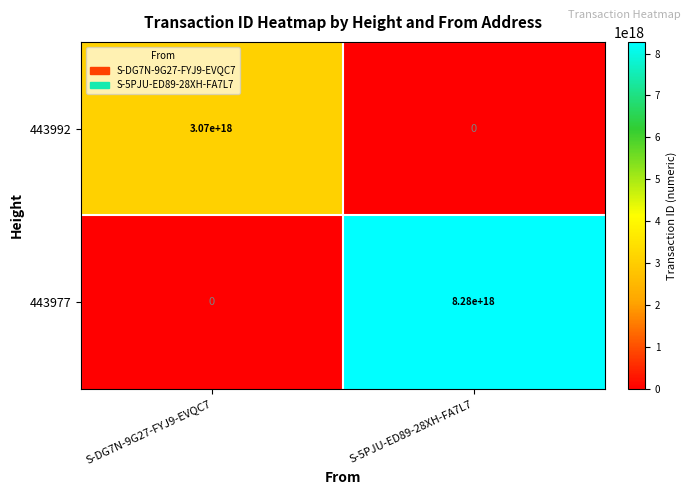

Which series has the widest spread of values?

443977